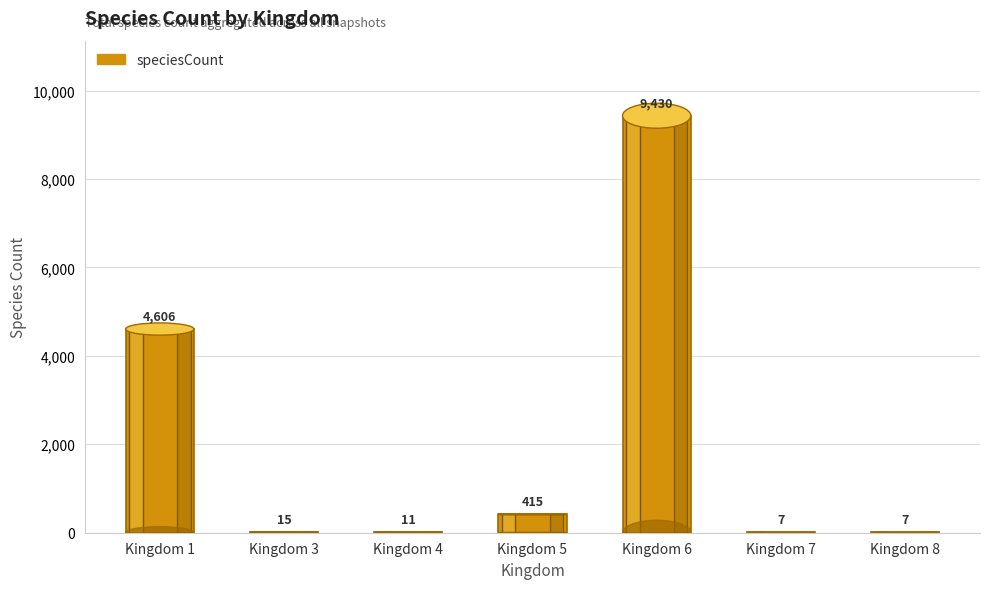

The chart shows a value of 11 at Kingdom 4. True or false?

True